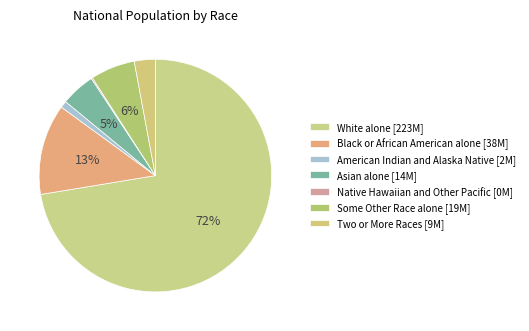

Between Some Other Race alone and White alone, which is larger?

White alone